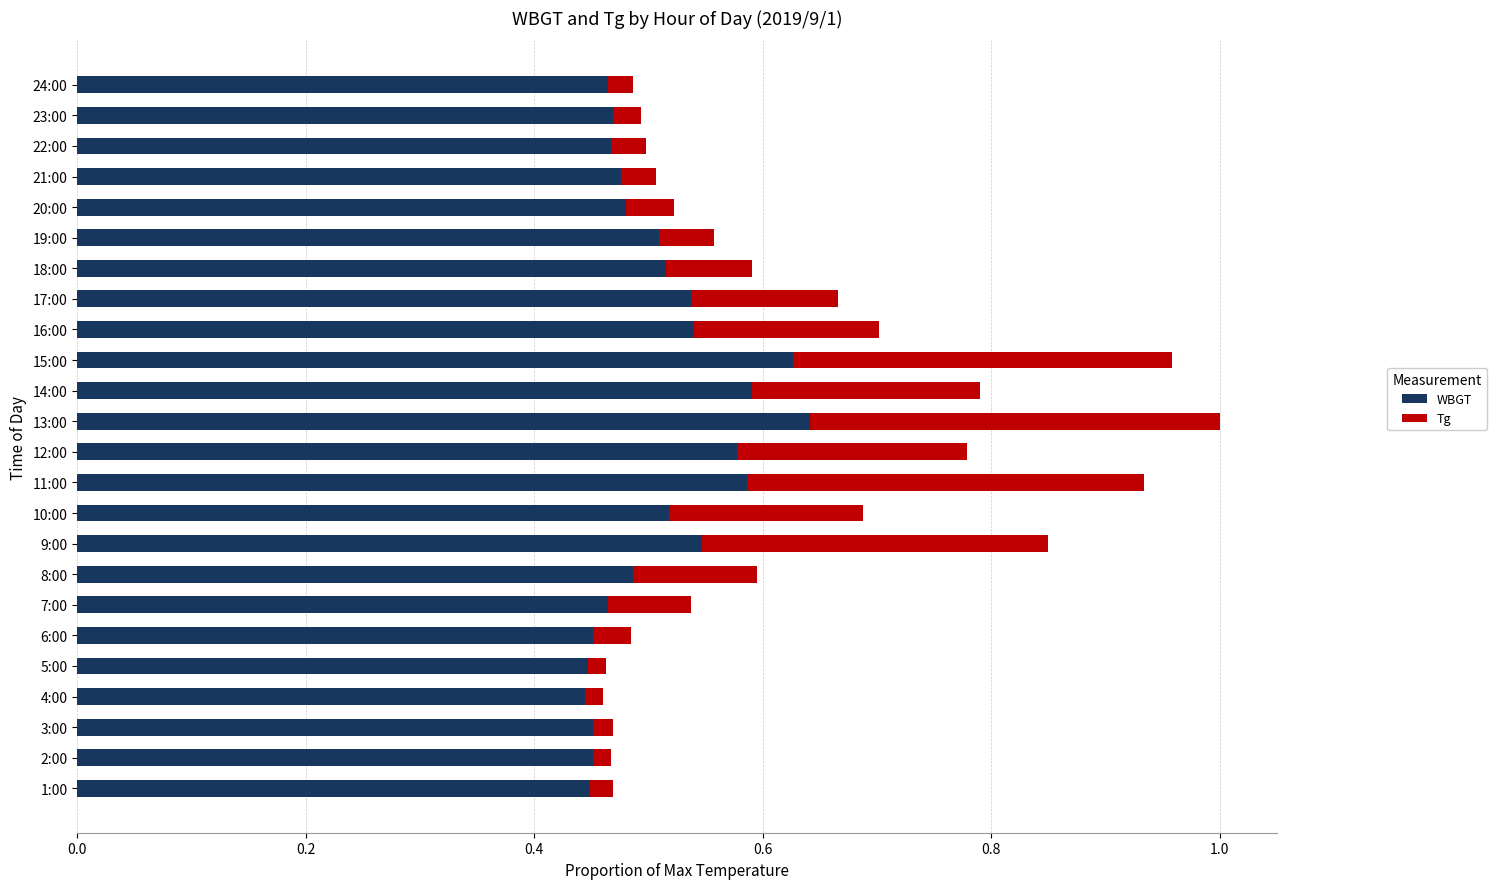

At which category is the sum across all series the highest?

13:00